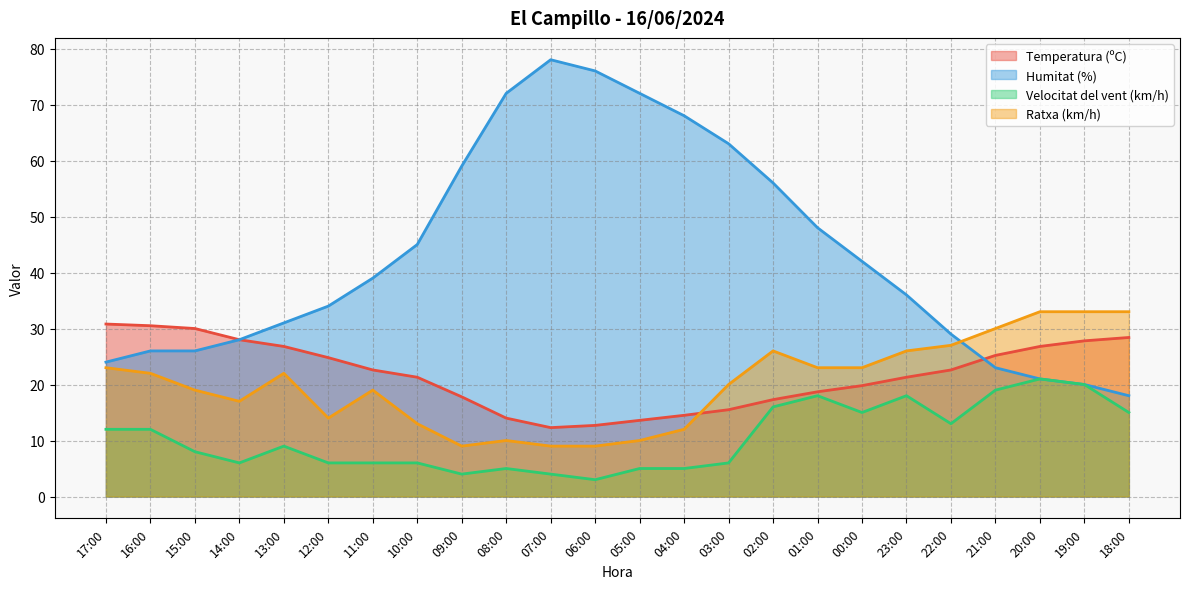

How many values in the Velocitat del vent (km/h) series exceed 9?

11